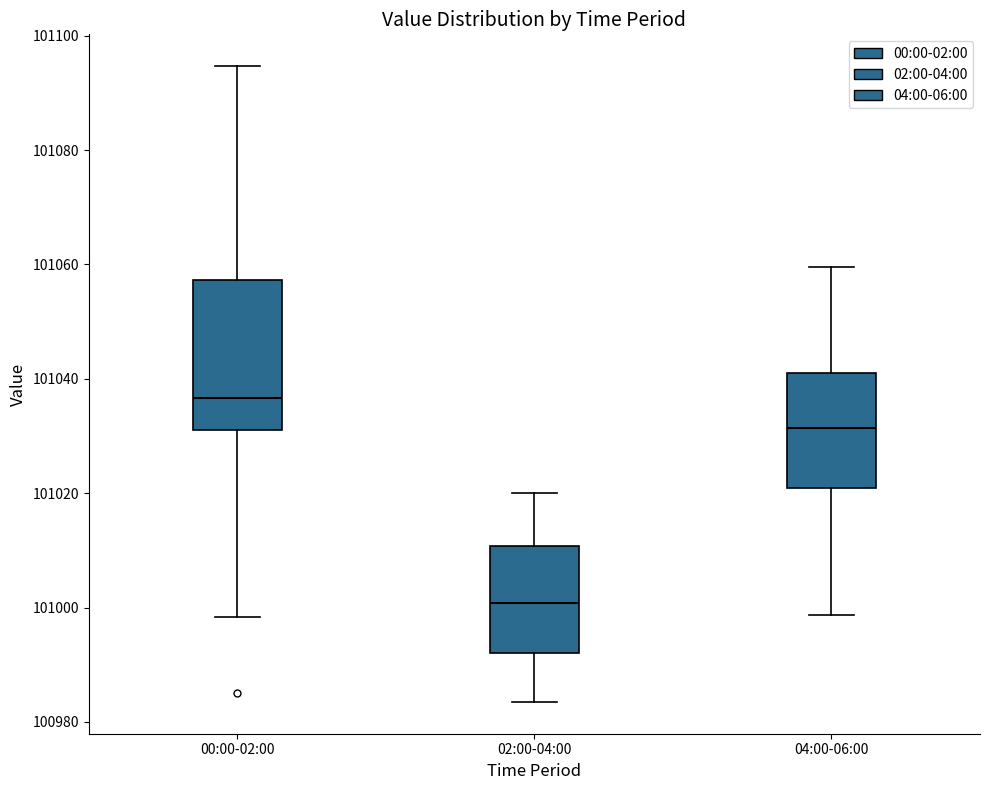

Where does the upper whisker of the box for 04:00-06:00 end on the y-axis? The values are not printed on the chart, so give them approximately, as read against the axis.

101060